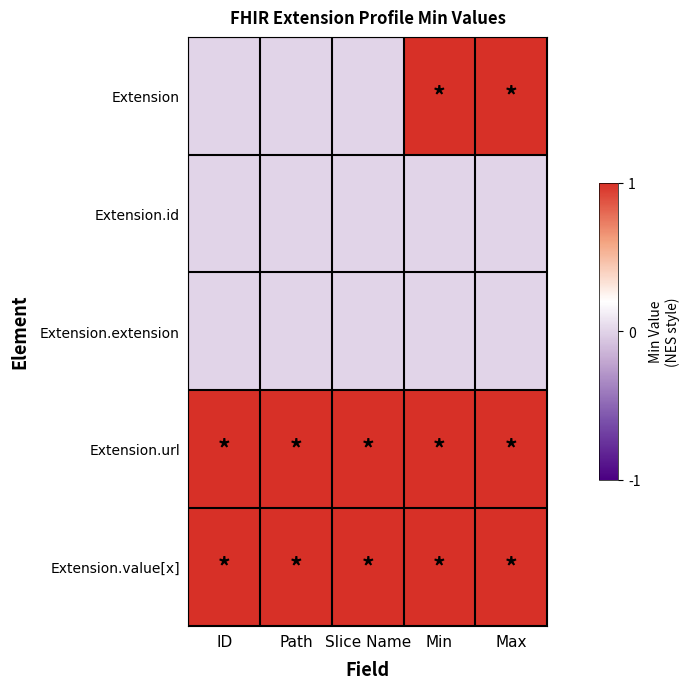

How many categories are shown in the chart?

5